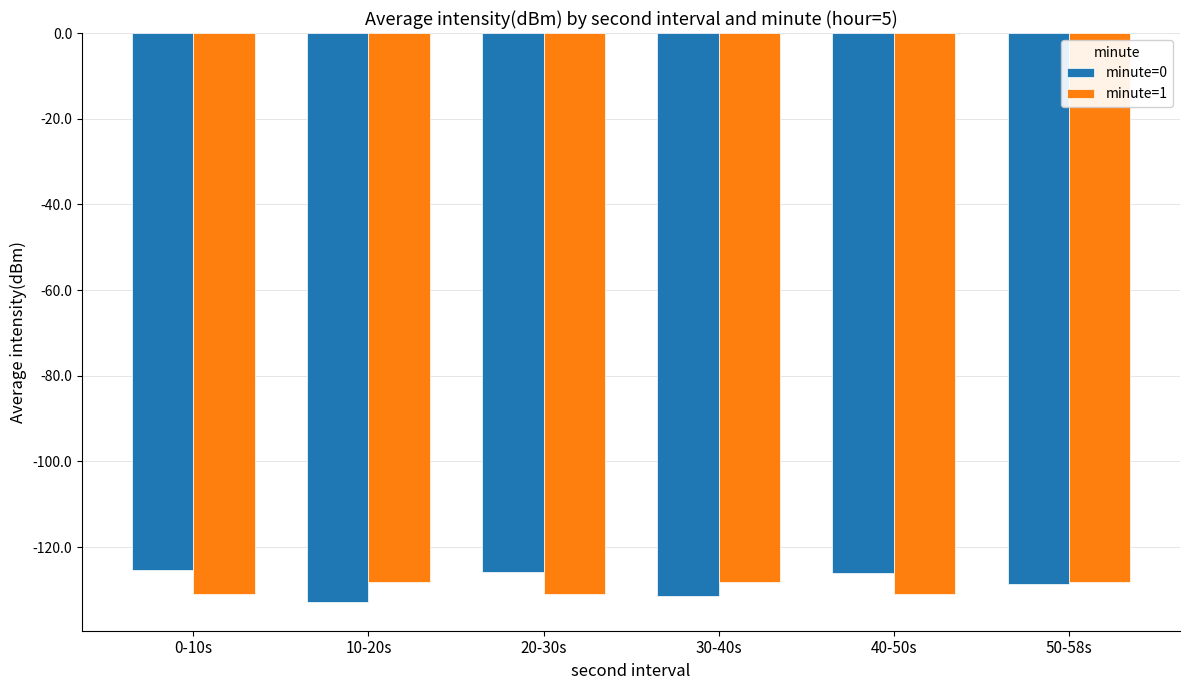

Rank the series at 10-20s from highest to lowest value.

minute=1, minute=0